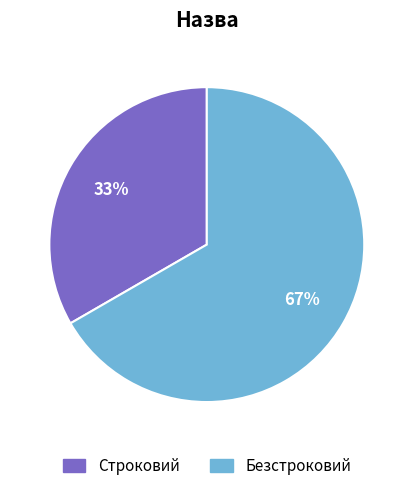

To the nearest percent, what is the average slice percentage?

50%